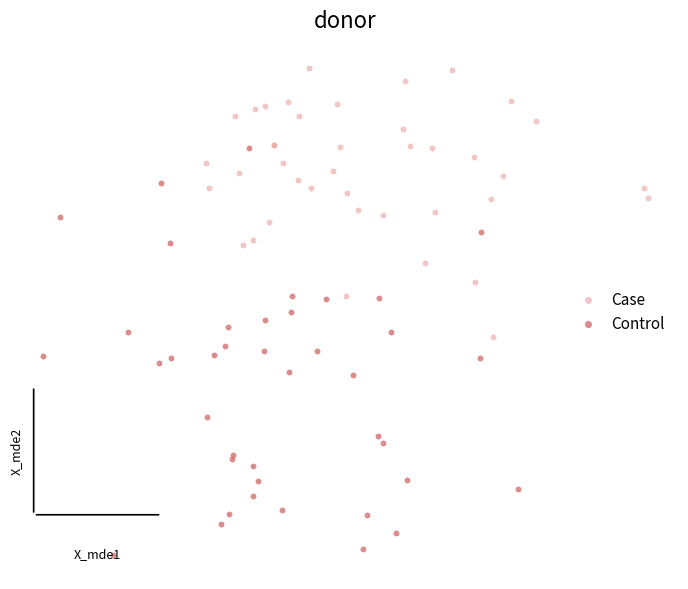

What are all the series names shown in the legend?

Case, Control